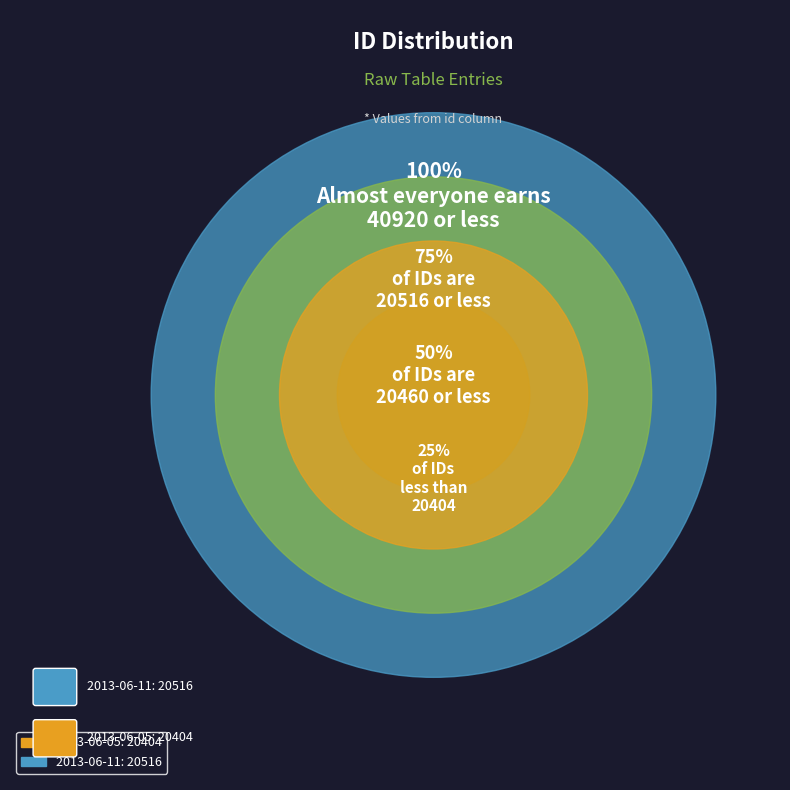

How many slices are in this pie chart?

2